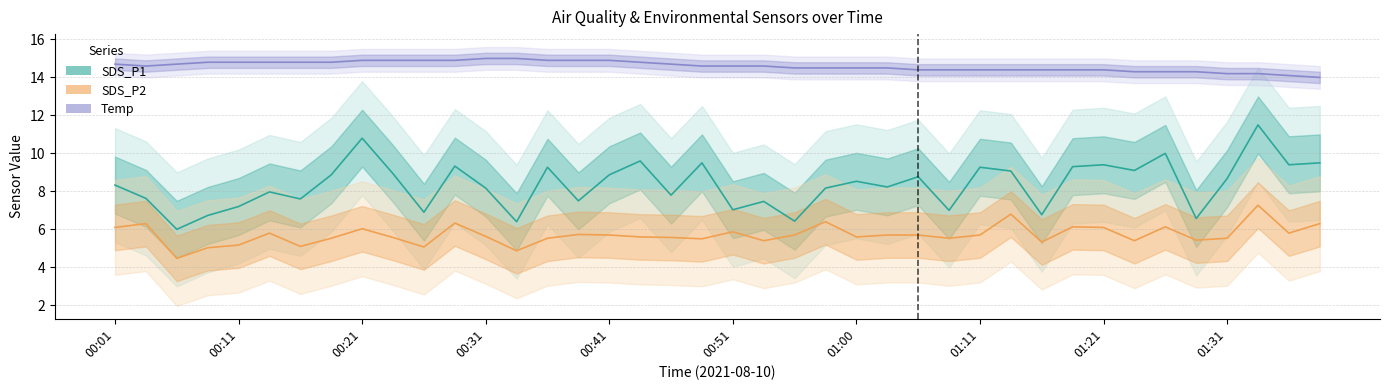

Which series has the largest total across all categories?

Temp